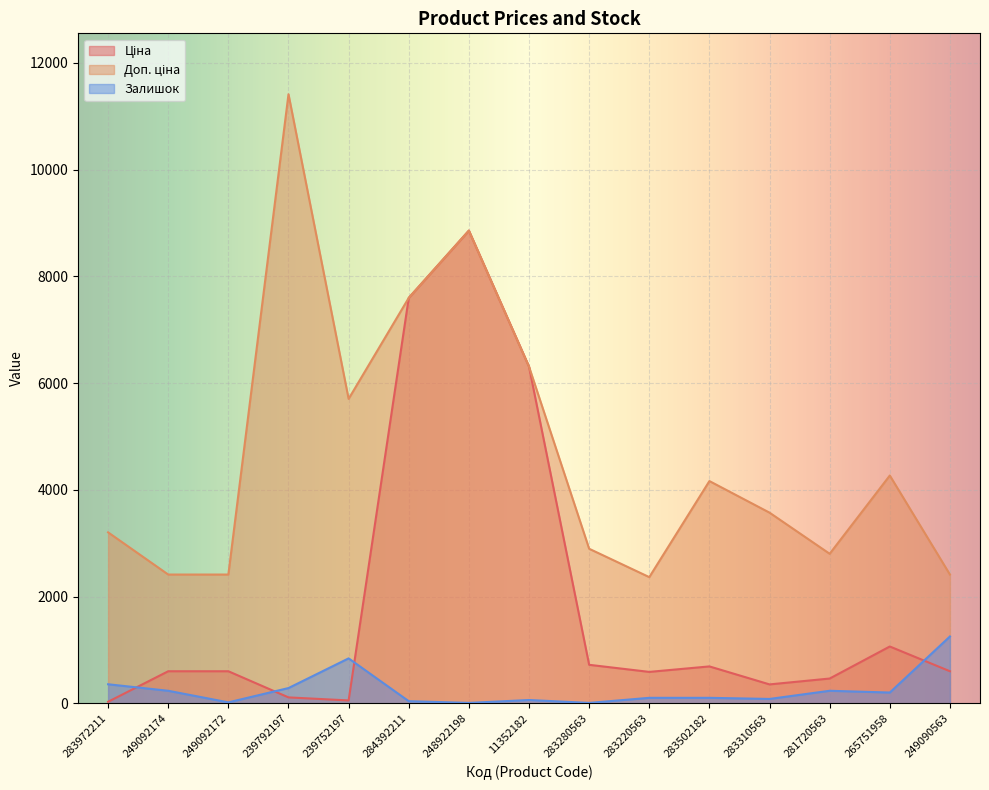

What are all the series names shown in the legend?

Ціна, Доп. ціна, Залишок